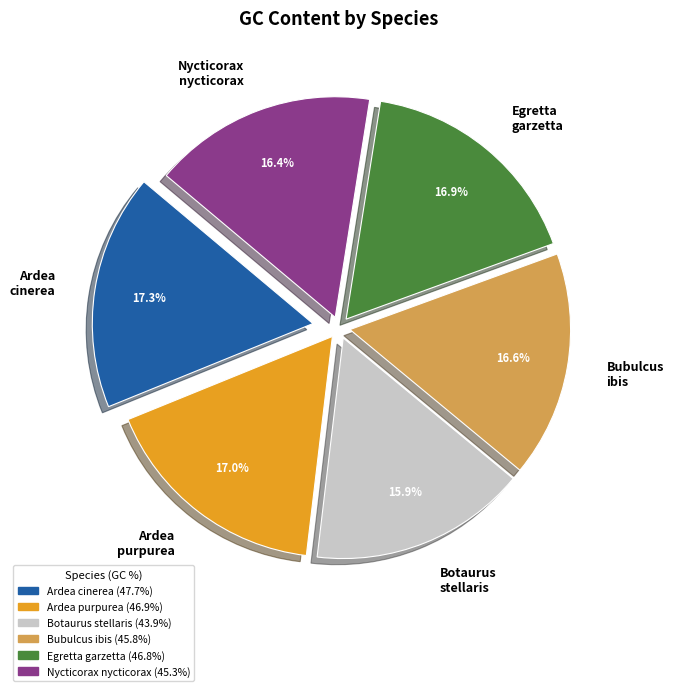

What percentage is the Egretta garzetta slice, to the nearest percent?

17%